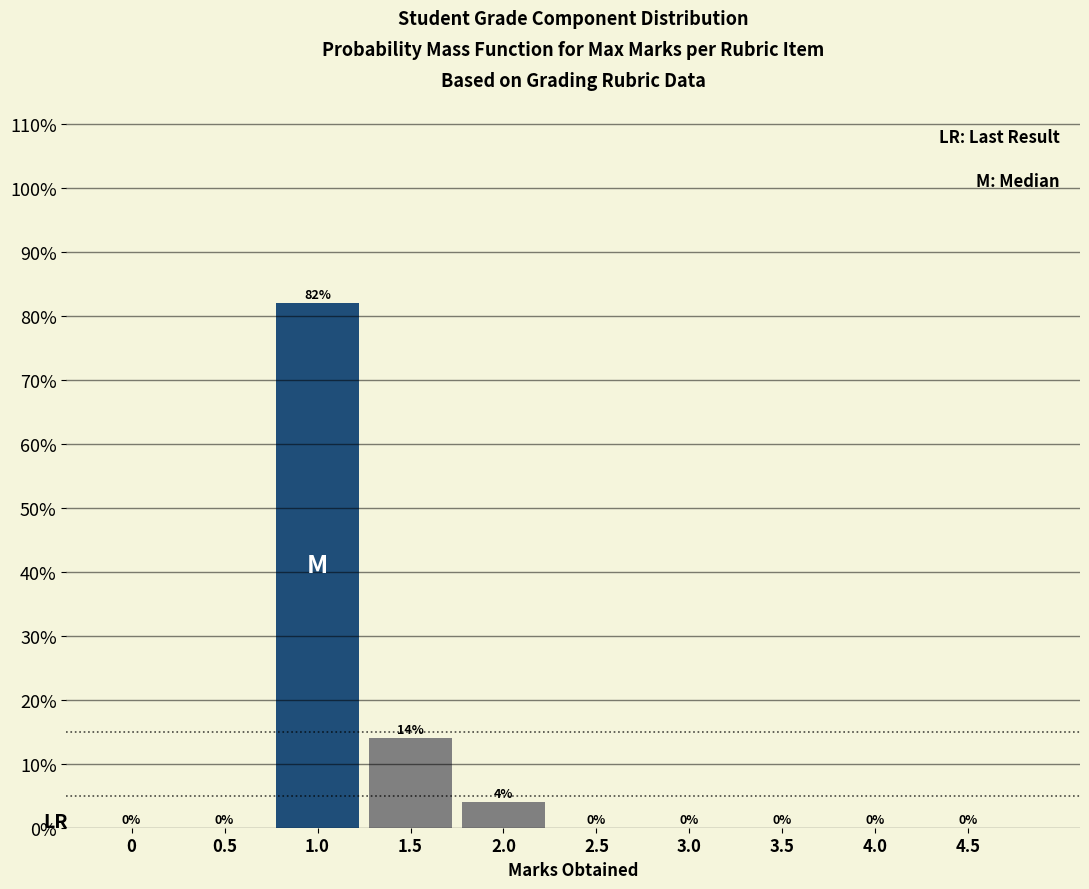

Reading left to right, extract all data points from this chart.

0=0.0	0.5=0.0	1.0=82.0	1.5=14.0	2.0=4.0	2.5=0.0	3.0=0.0	3.5=0.0	4.0=0.0	4.5=0.0